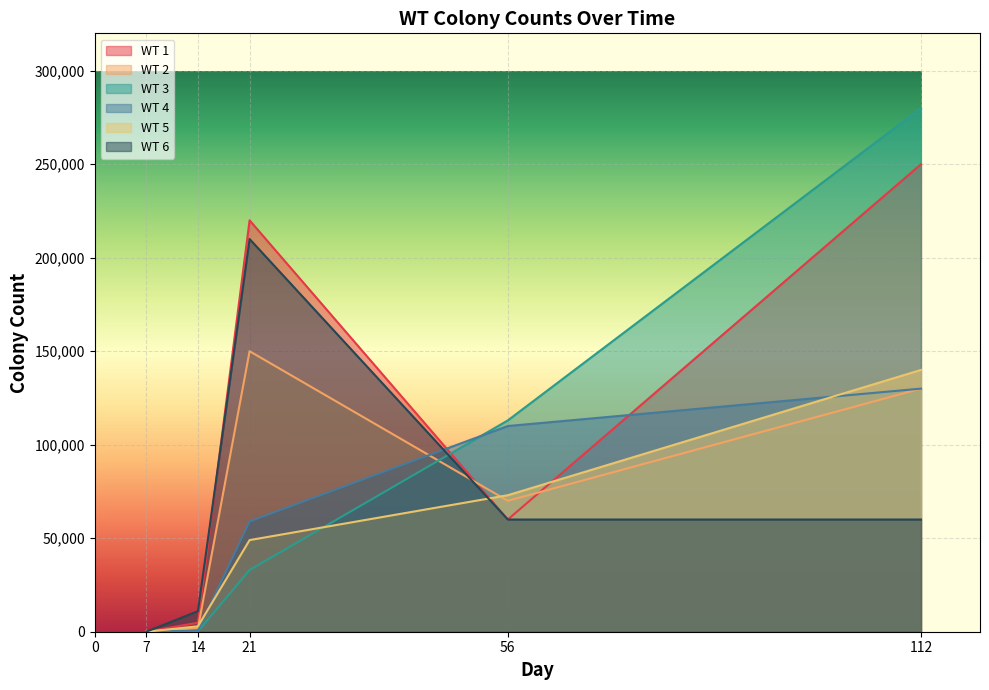

What is the average value of the WT_2 series?

70380